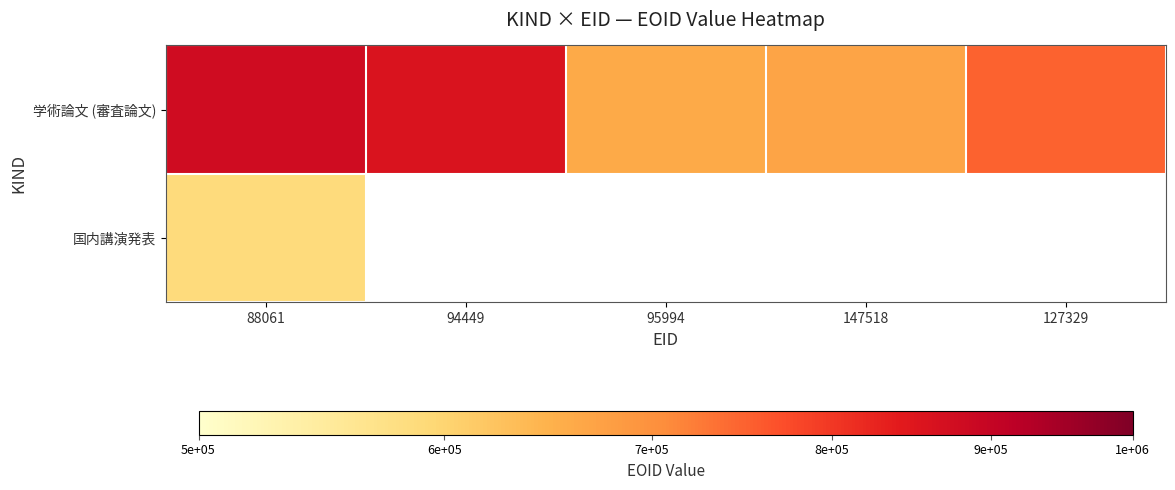

At which category does the chart reach its minimum across all series?

88061